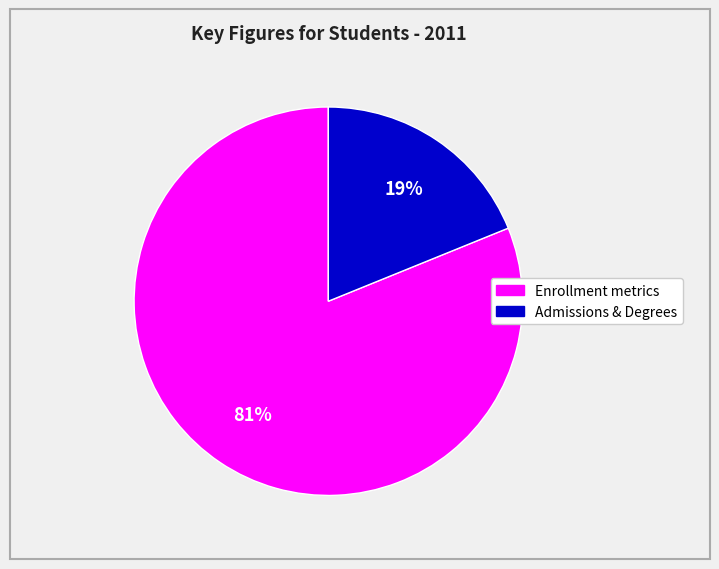

To the nearest percent, what is the average slice percentage?

50%